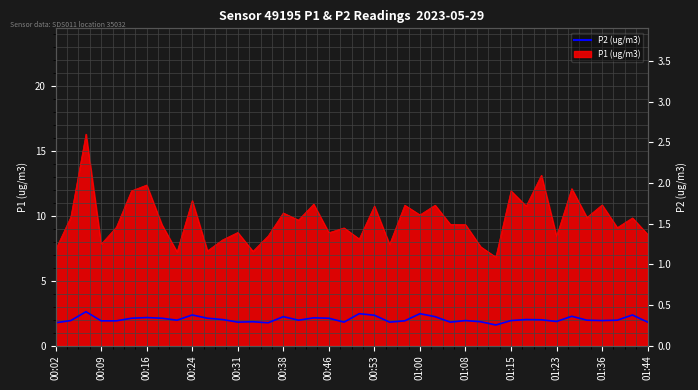

How many interior local peaks (higher than both neighbors) does the data have?

12